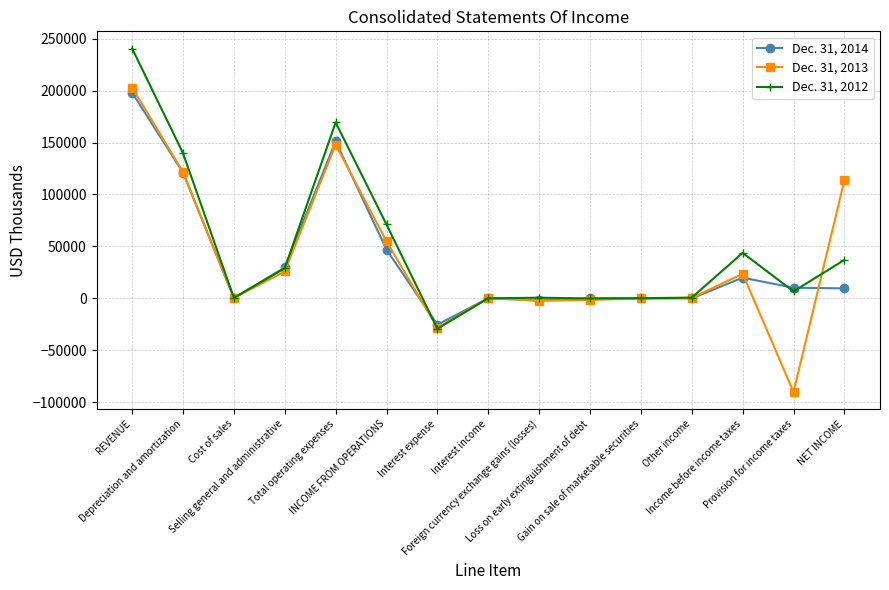

What is the smallest value displayed?

-89940